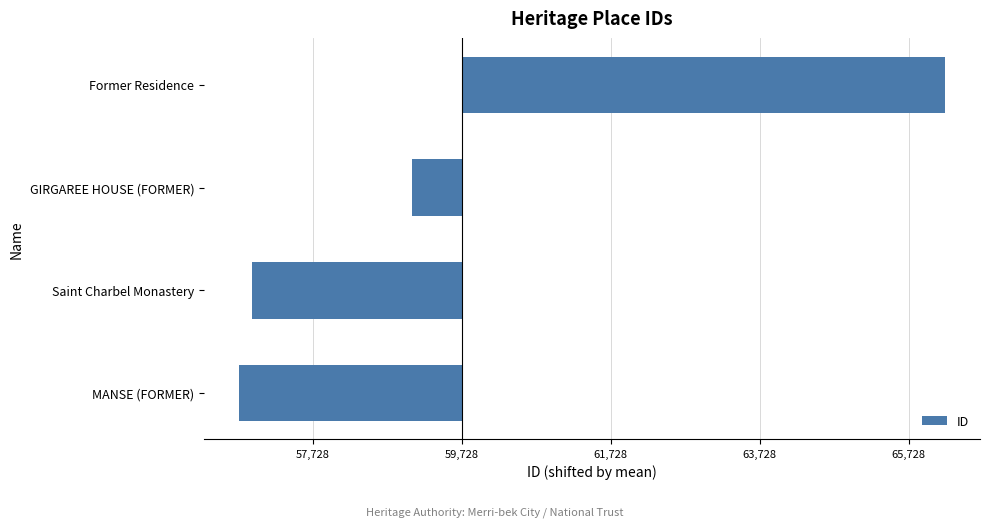

Are the bars horizontal?

Yes